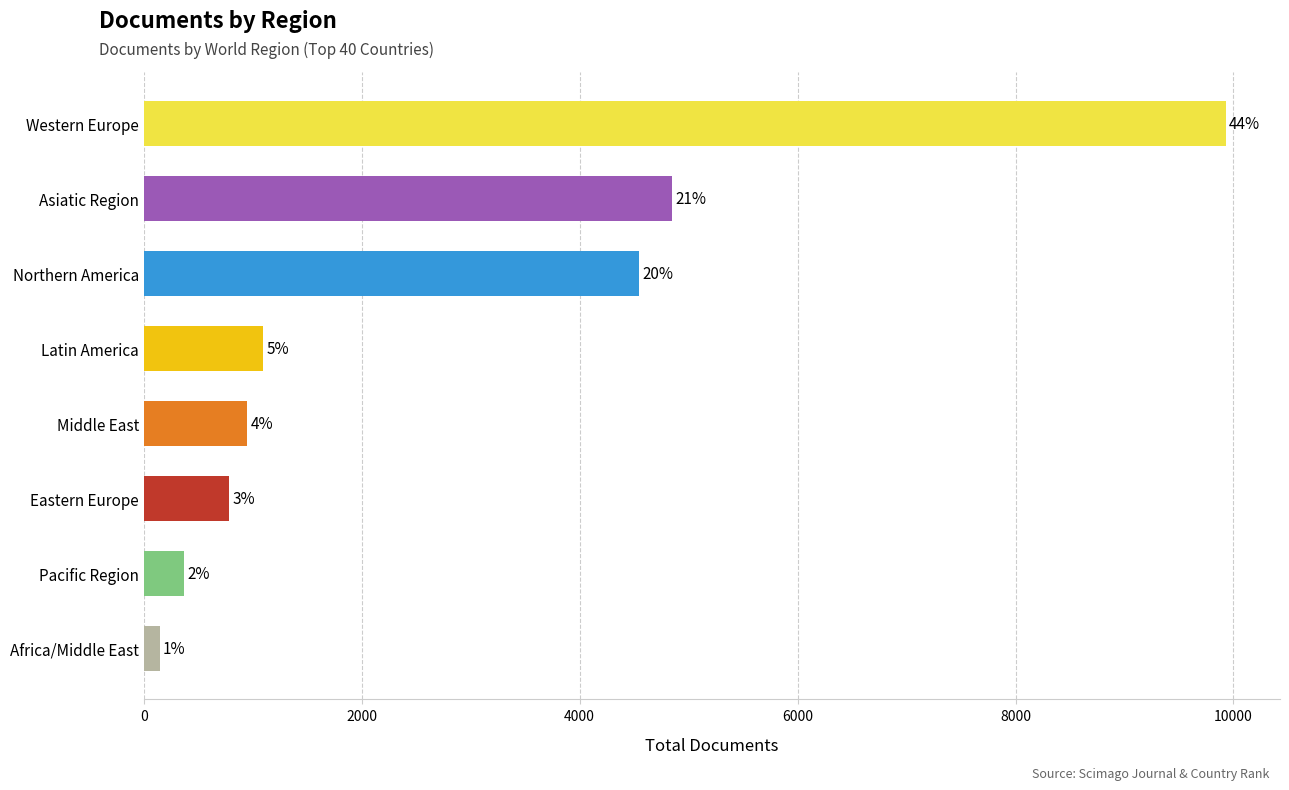

How many bars are there in total?

8